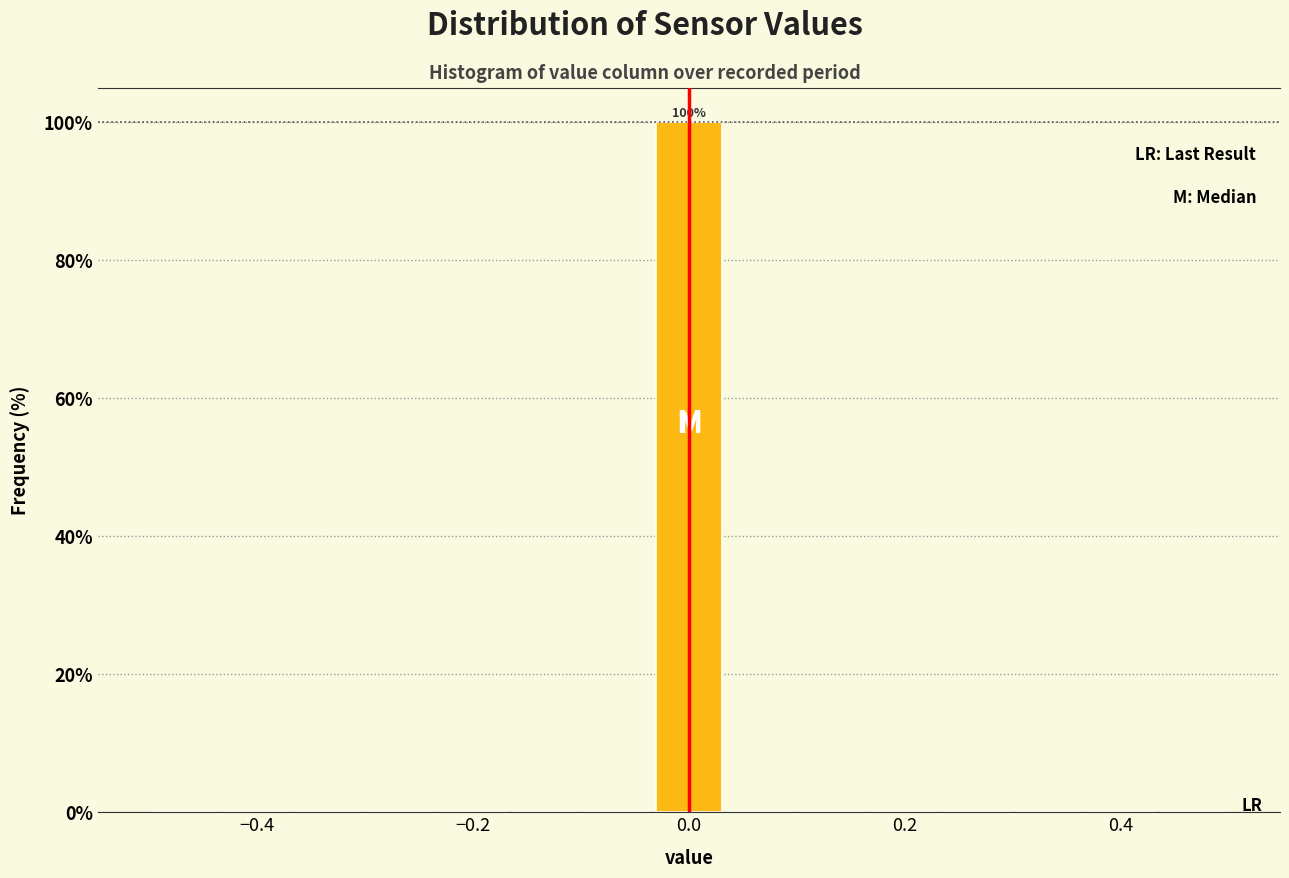

Around what value on the x-axis is the tallest bar? Give the approximate position of its centre, as read against the axis.

0.00